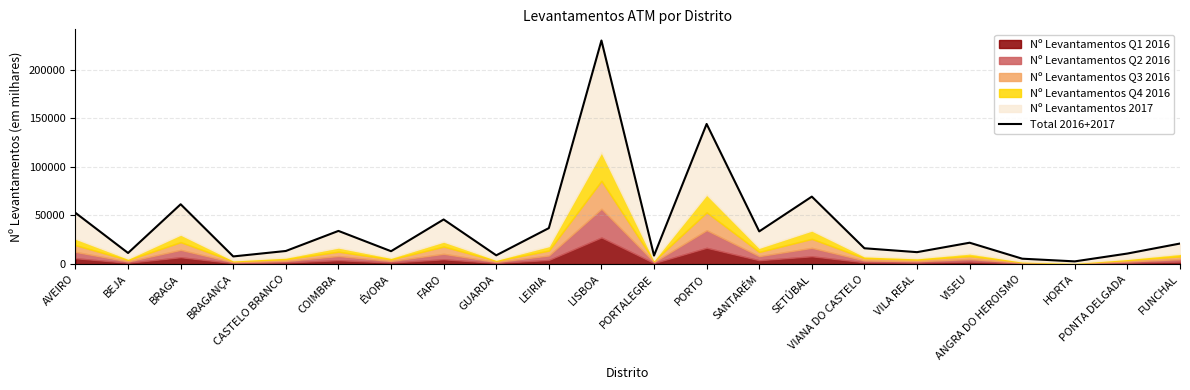

Reading left to right, what are all the values shown in this chart?

52677.1	11377.4	61500.0	7830.3	13436.6	34083.8	13193.2	45861.0	8976.7	36964.1	229972.3	8715.3	144114.8	33589.5	69363.1	16229.9	12229.1	21936.7	5502.1	2744.9	10802.3	21094.7